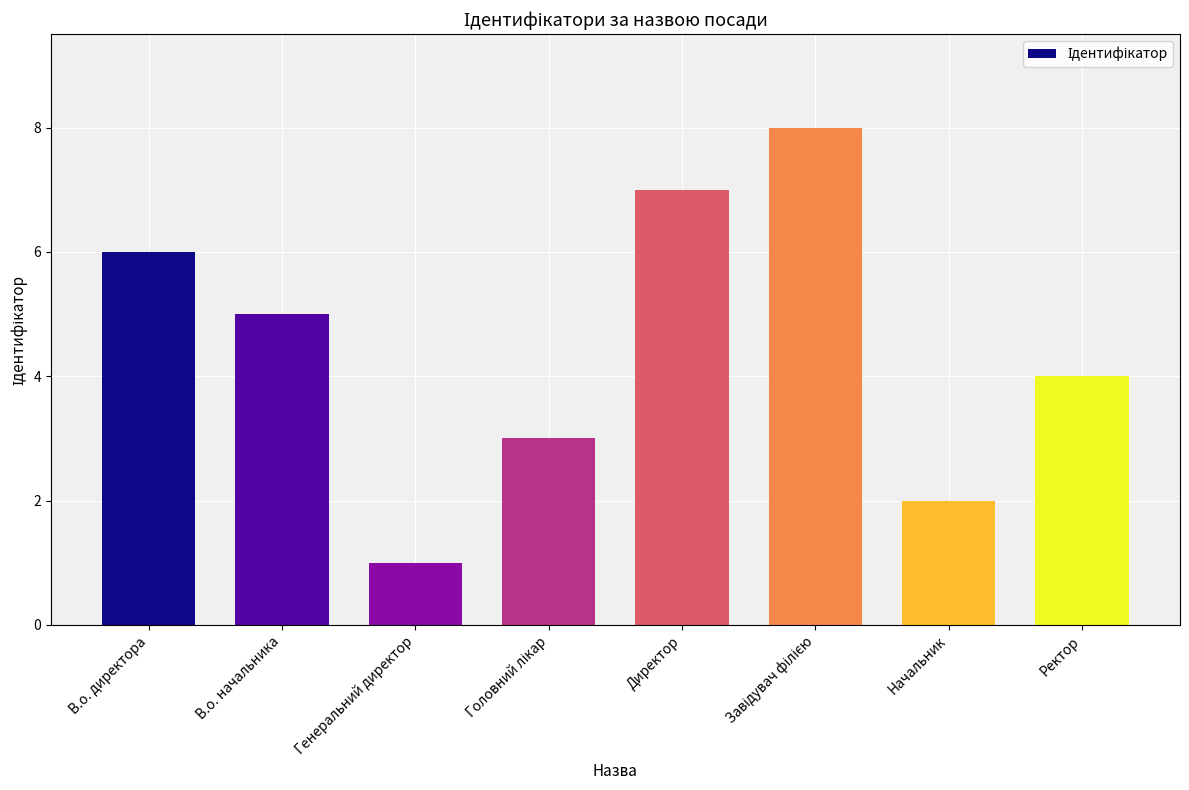

The value at Начальник is 2. True or false?

True